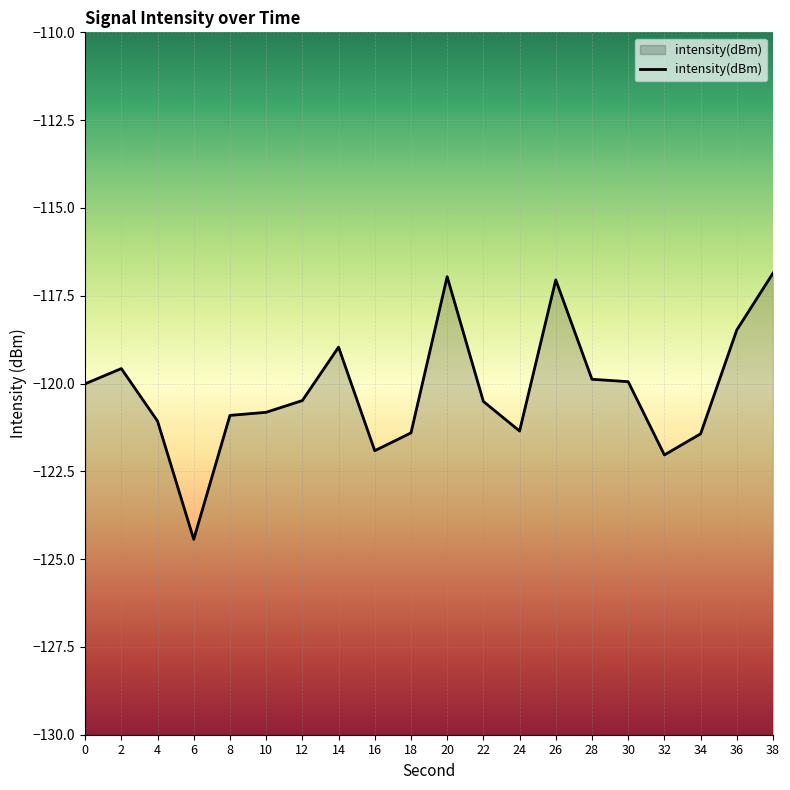

What is the approximate value at 22?

-120.5